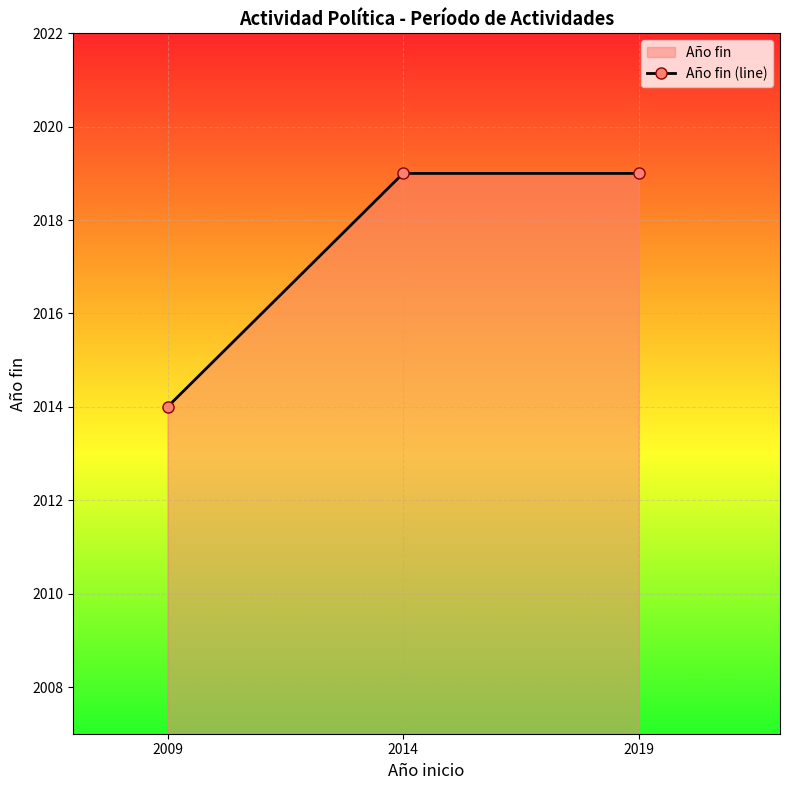

How many distinct data groups are displayed?

1